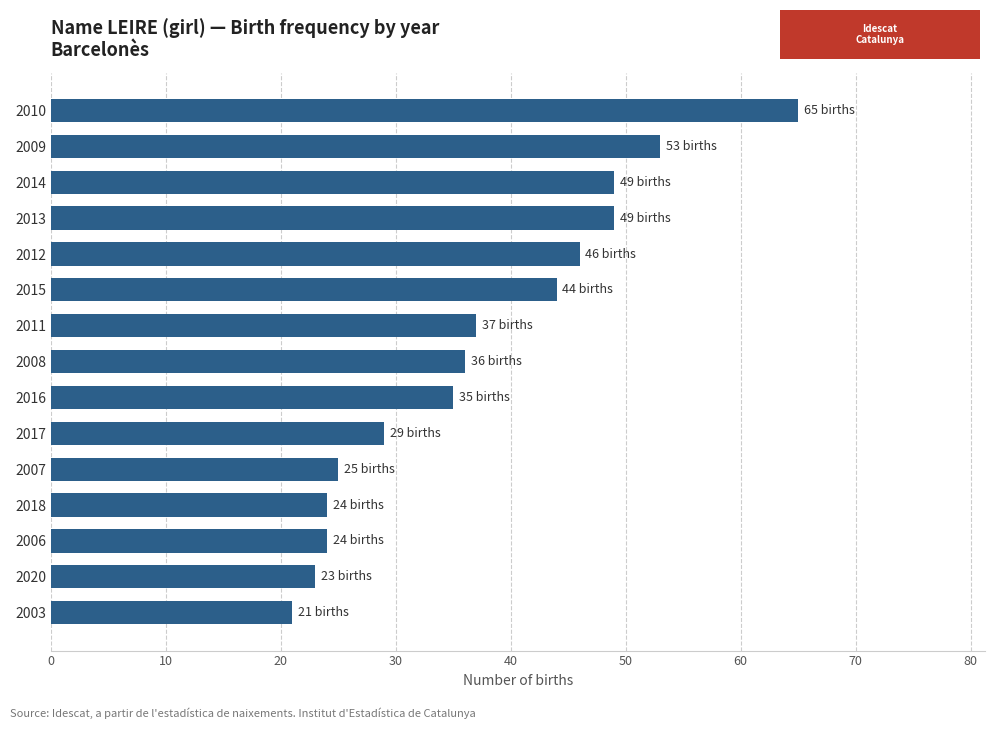

How many bars are there in total?

15